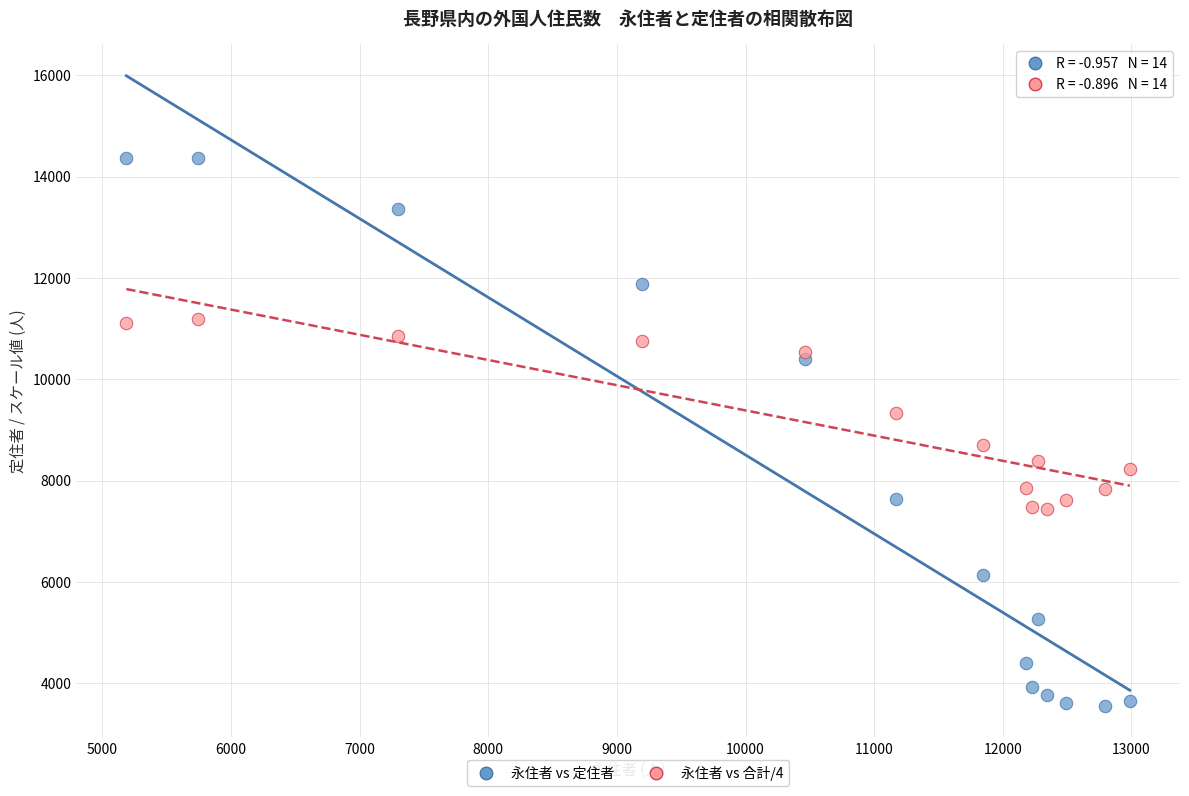

Which series has the largest Y range (max minus min)?

永住者 vs 定住者